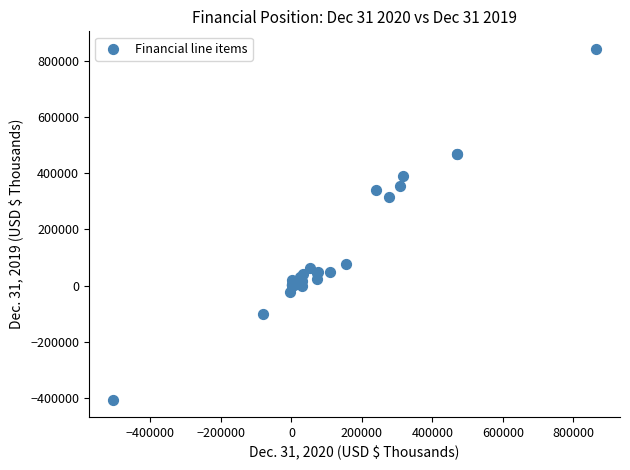

What Y value in the scatter plot is closest to 218544?

315123